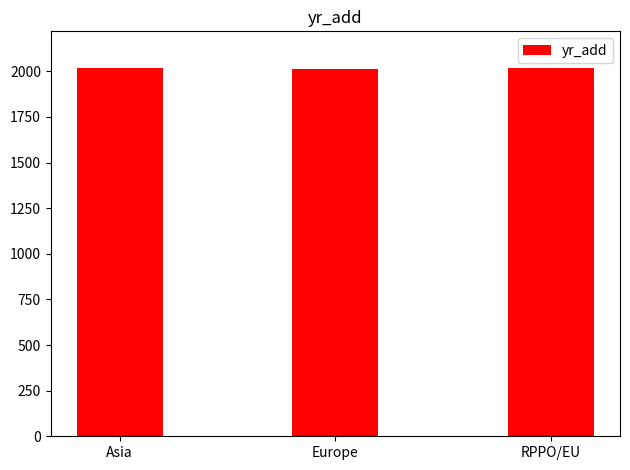

How many data points does each series have?

3